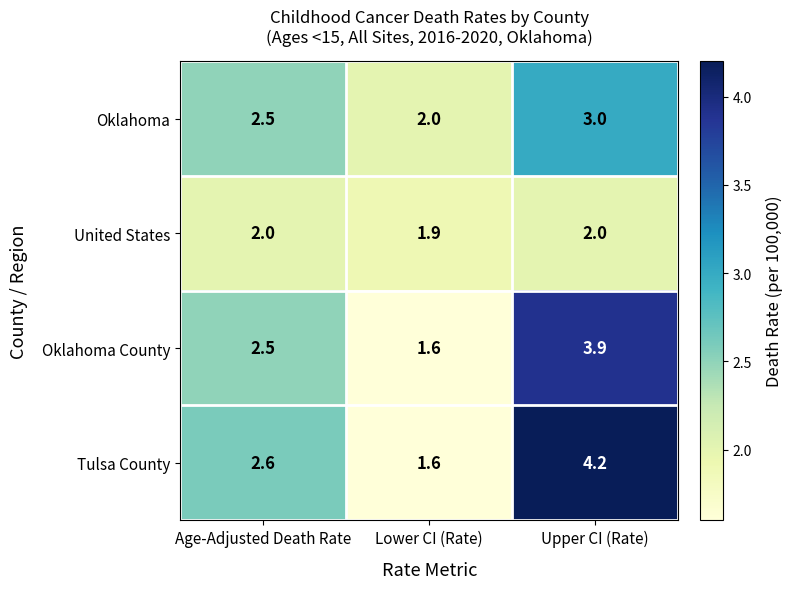

What is the maximum value shown in the chart?

4.2